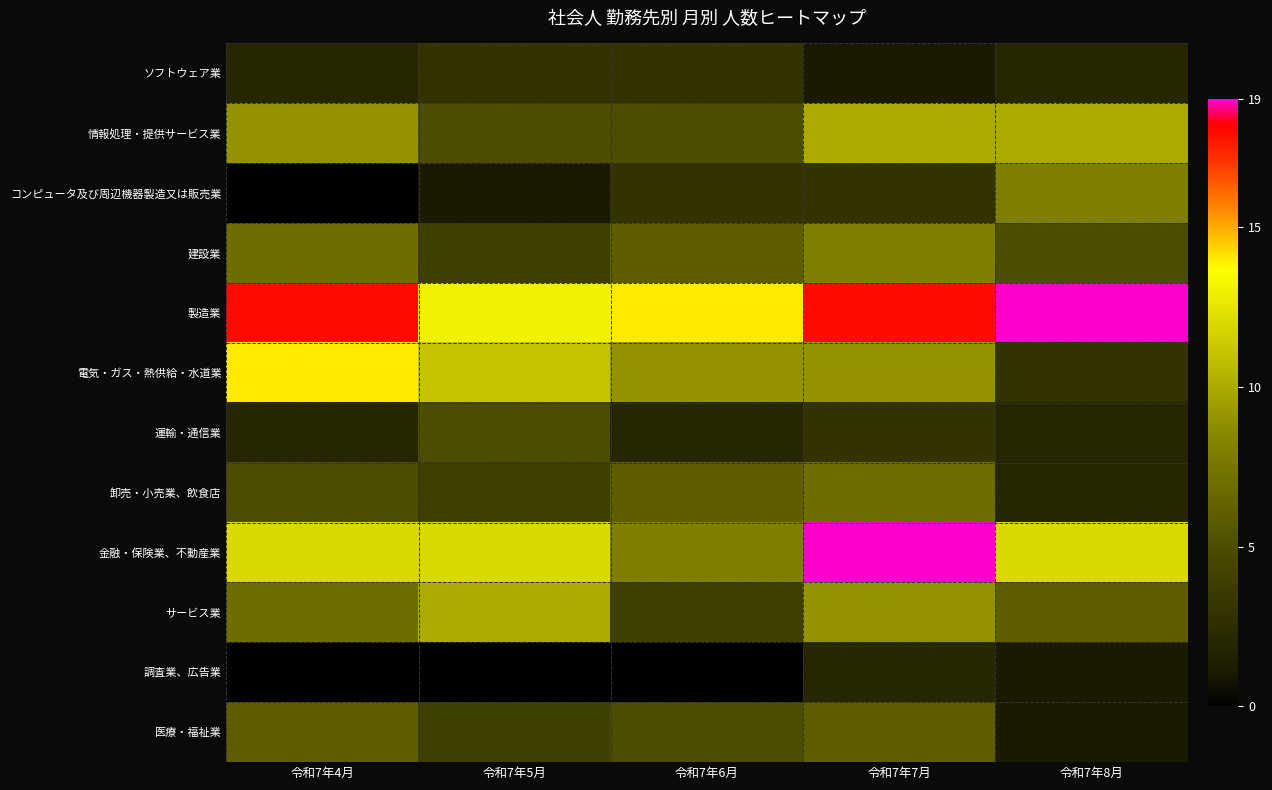

At which category is the sum across all series the highest?

令和7年7月